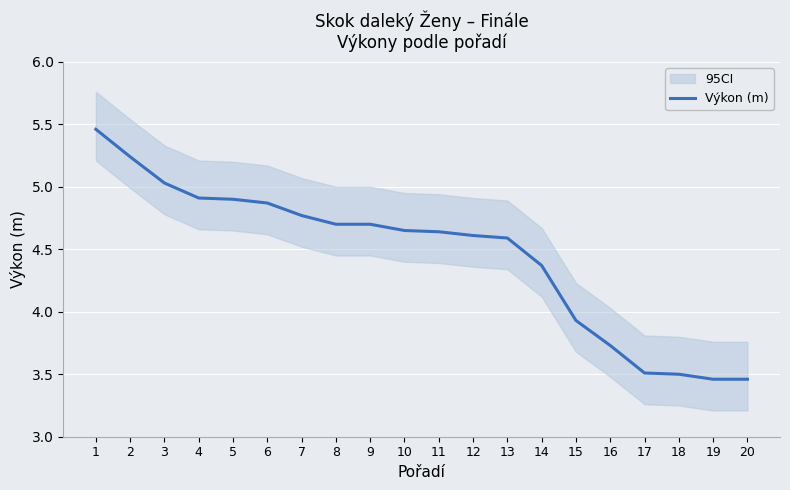

What is the change in value from 9 to 11?

-0.1